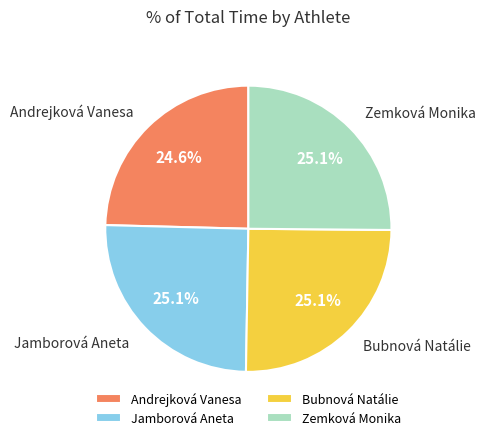

What percentage is NOT represented by Andrejková Vanesa?

75.4%